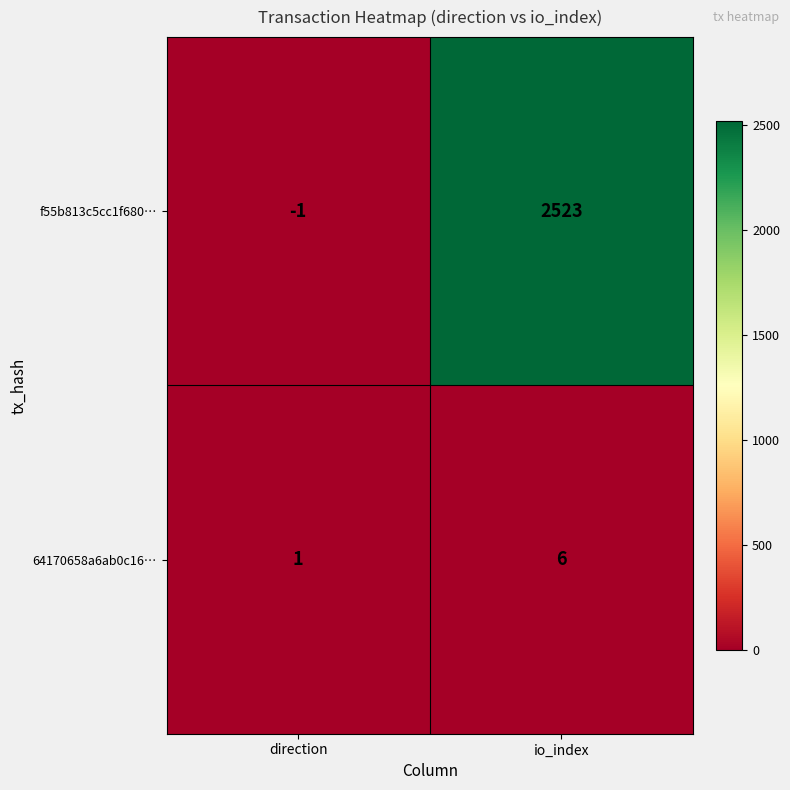

Which series has the largest range (max minus min)?

f55b813c5cc1f680…